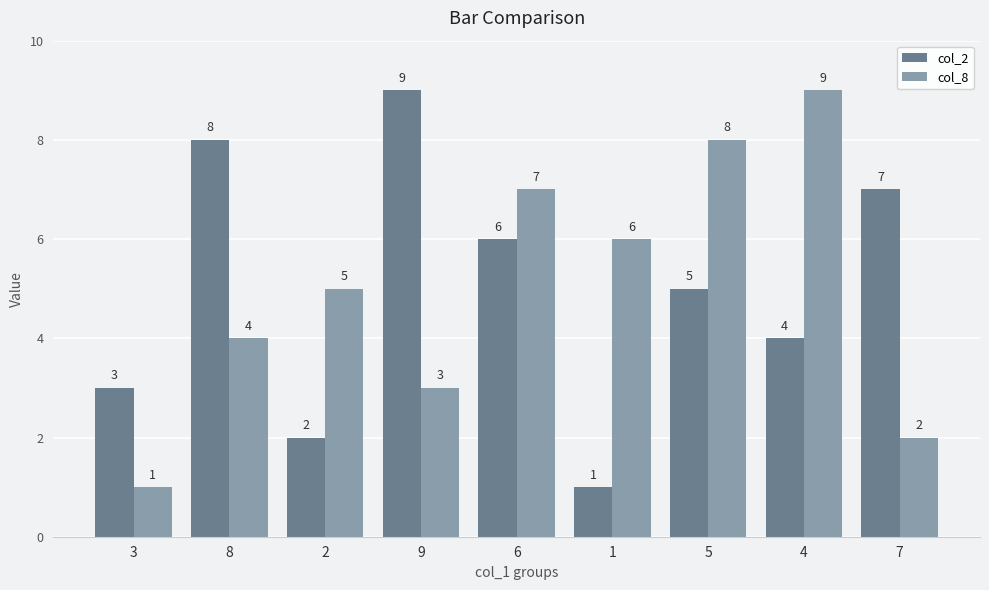

What is the average value of the col_8 series?

5